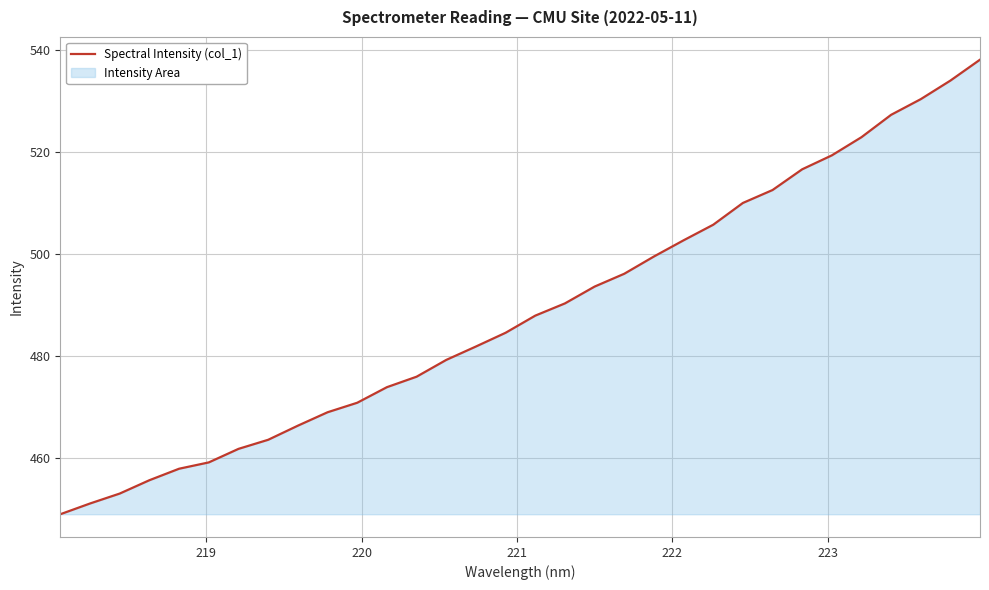

What is the smallest value displayed?

448.9